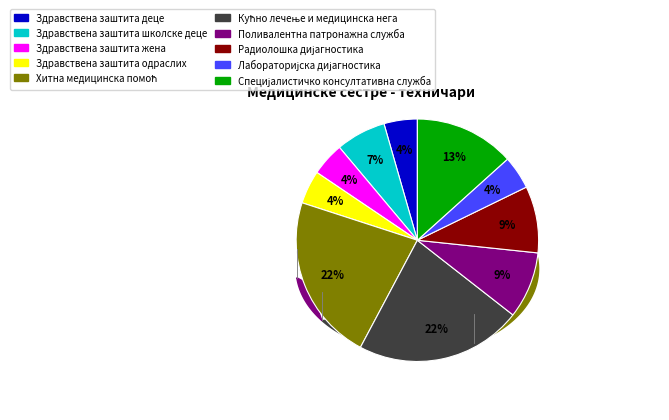

To the nearest percent, what portion does Здравствена заштита одраслих represent?

4%